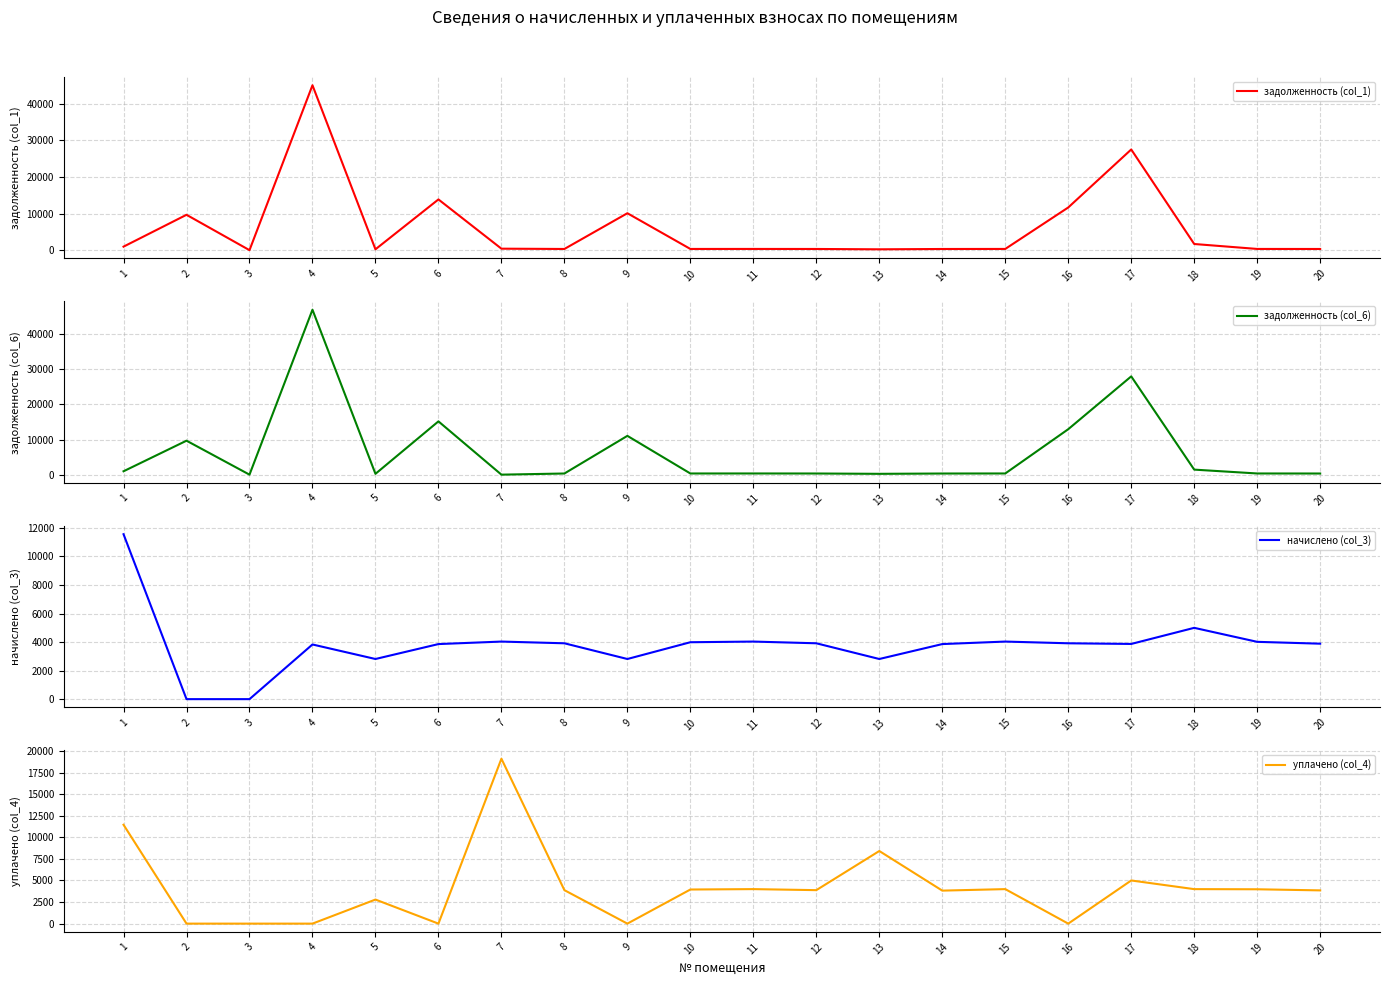

Where does the начислено (col_3) series first go above 3913?

1